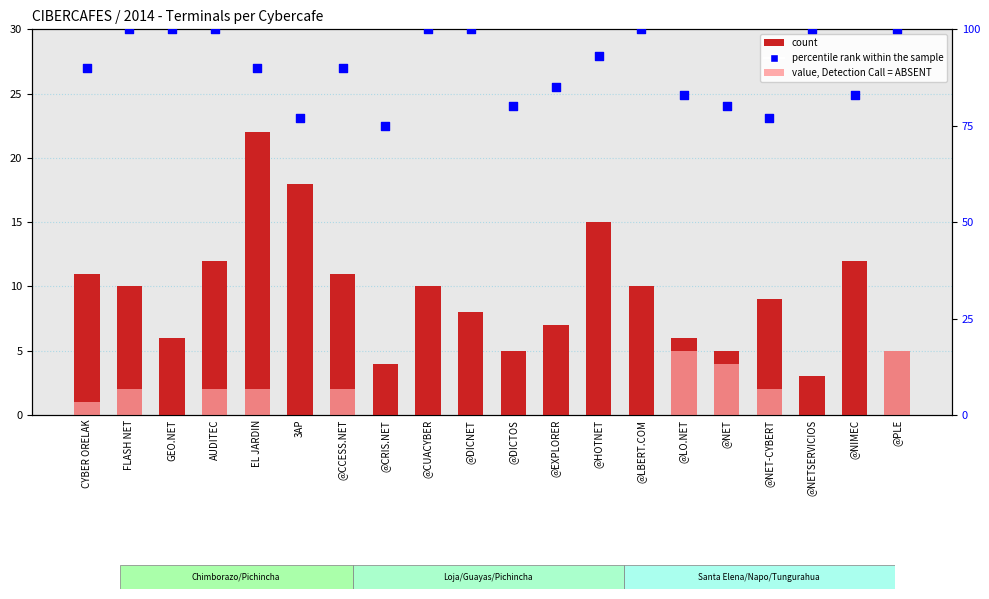

At which category is the sum across all series the highest?

AUDITEC